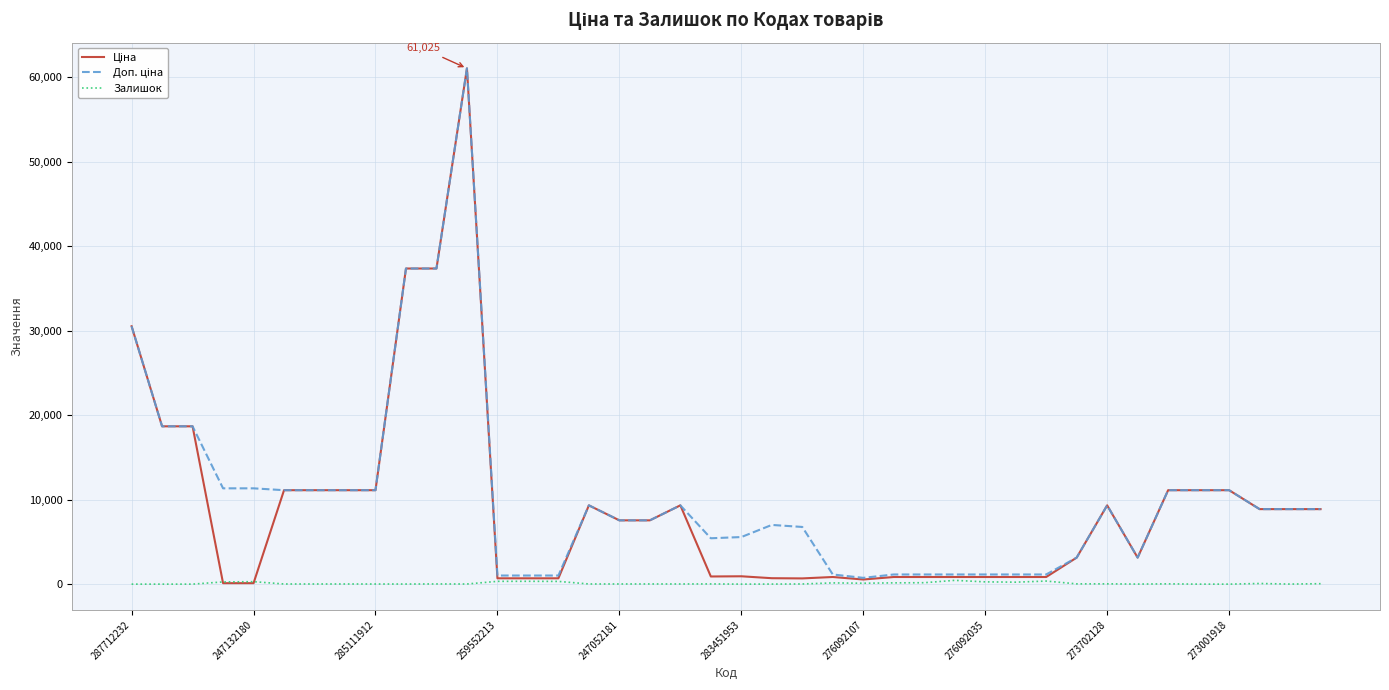

Is this an area chart (filled region under the line)?

No